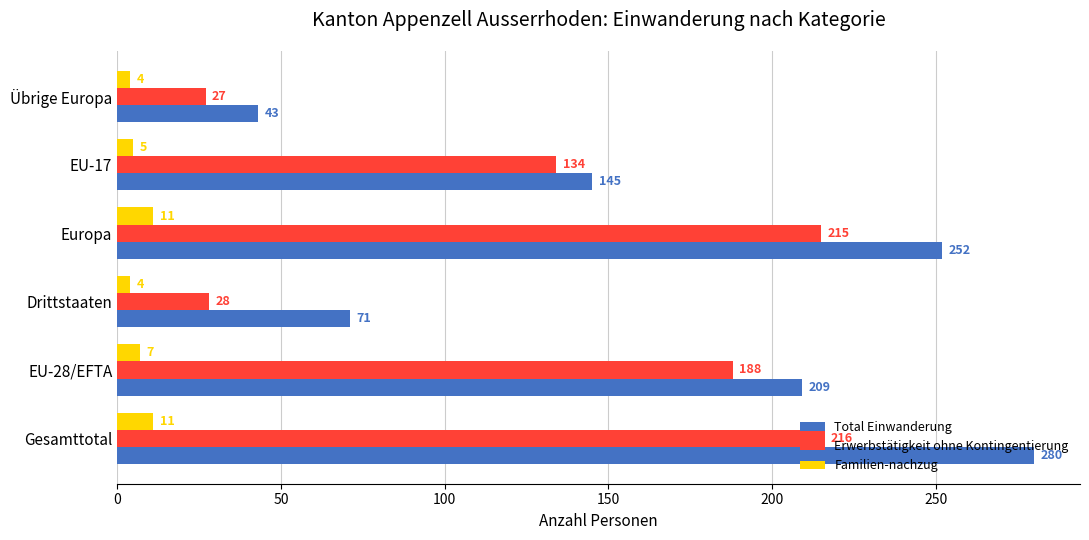

What is the average value of the Familien-nachzug series?

7